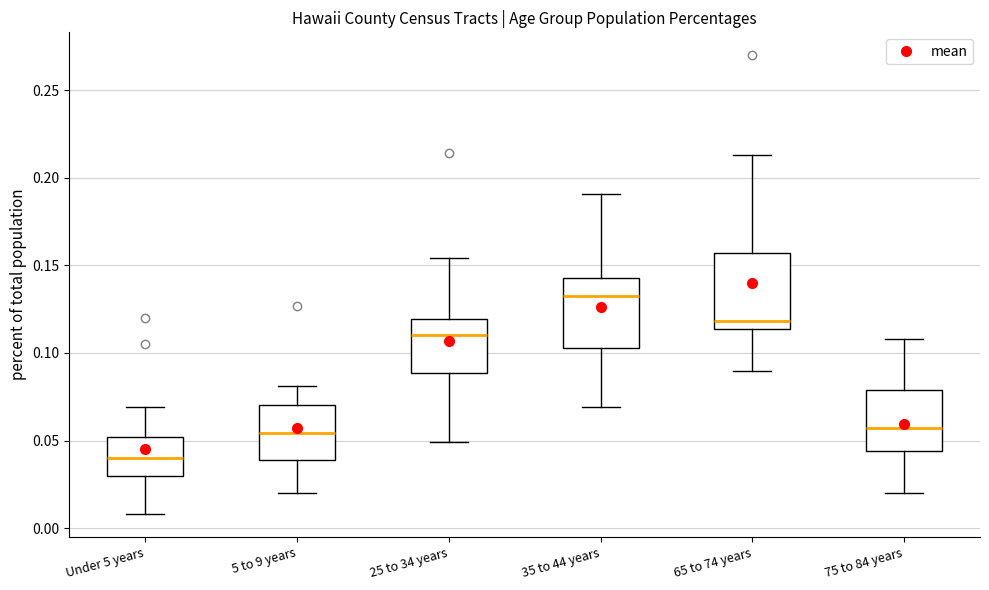

Where does the median line of the box for 65 to 74 years sit on the y-axis? The values are not printed on the chart, so give them approximately, as read against the axis.

0.120